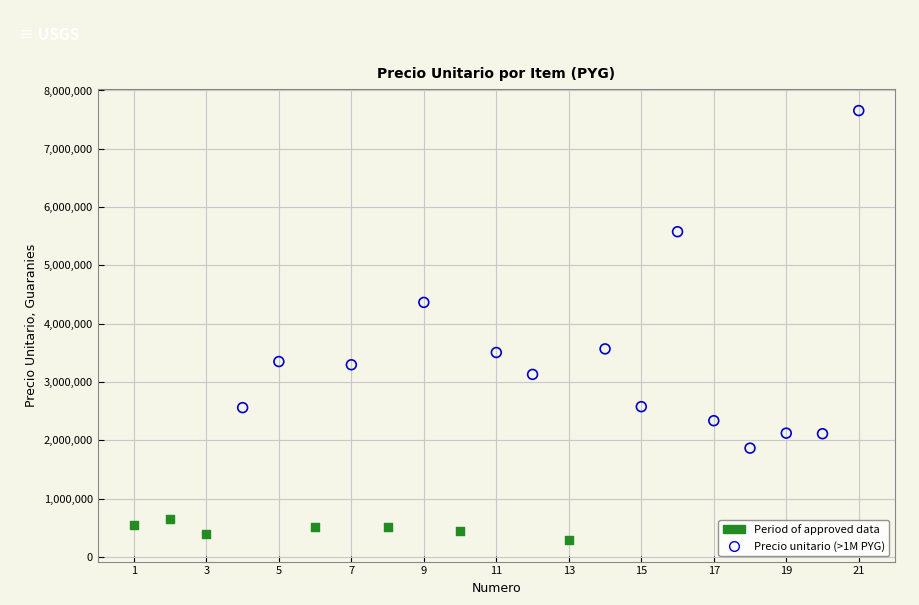

Which series has the widest spread of Y values?

Precio unitario (>1M PYG)